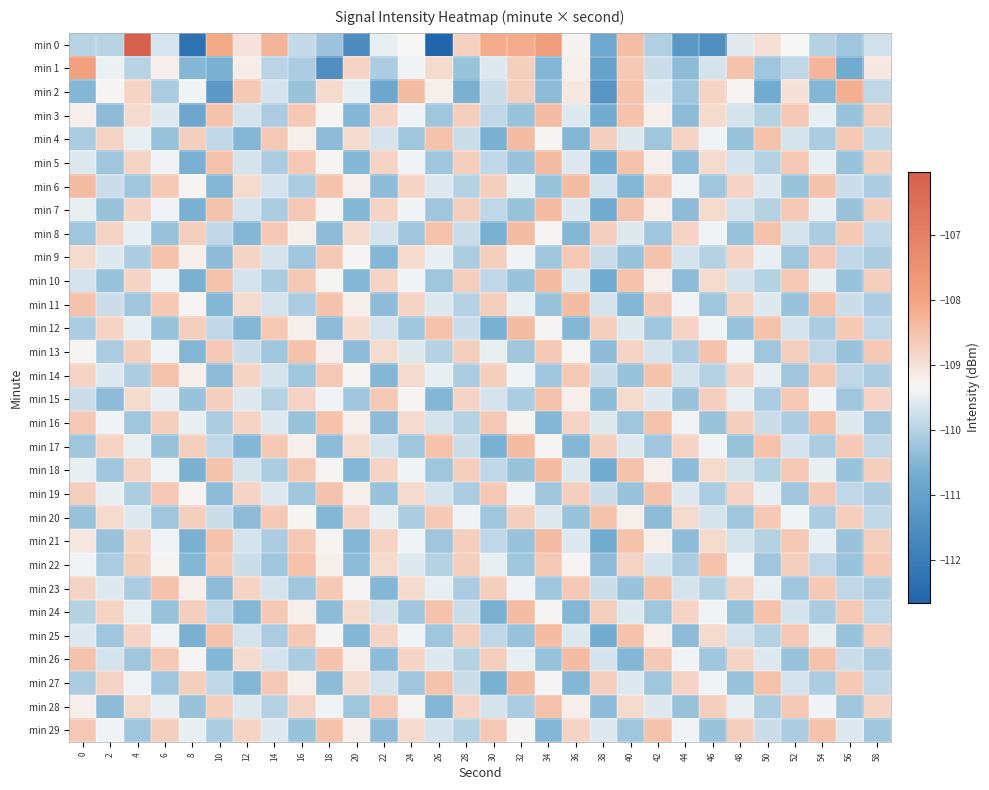

At which category is the sum across all series the highest?

4